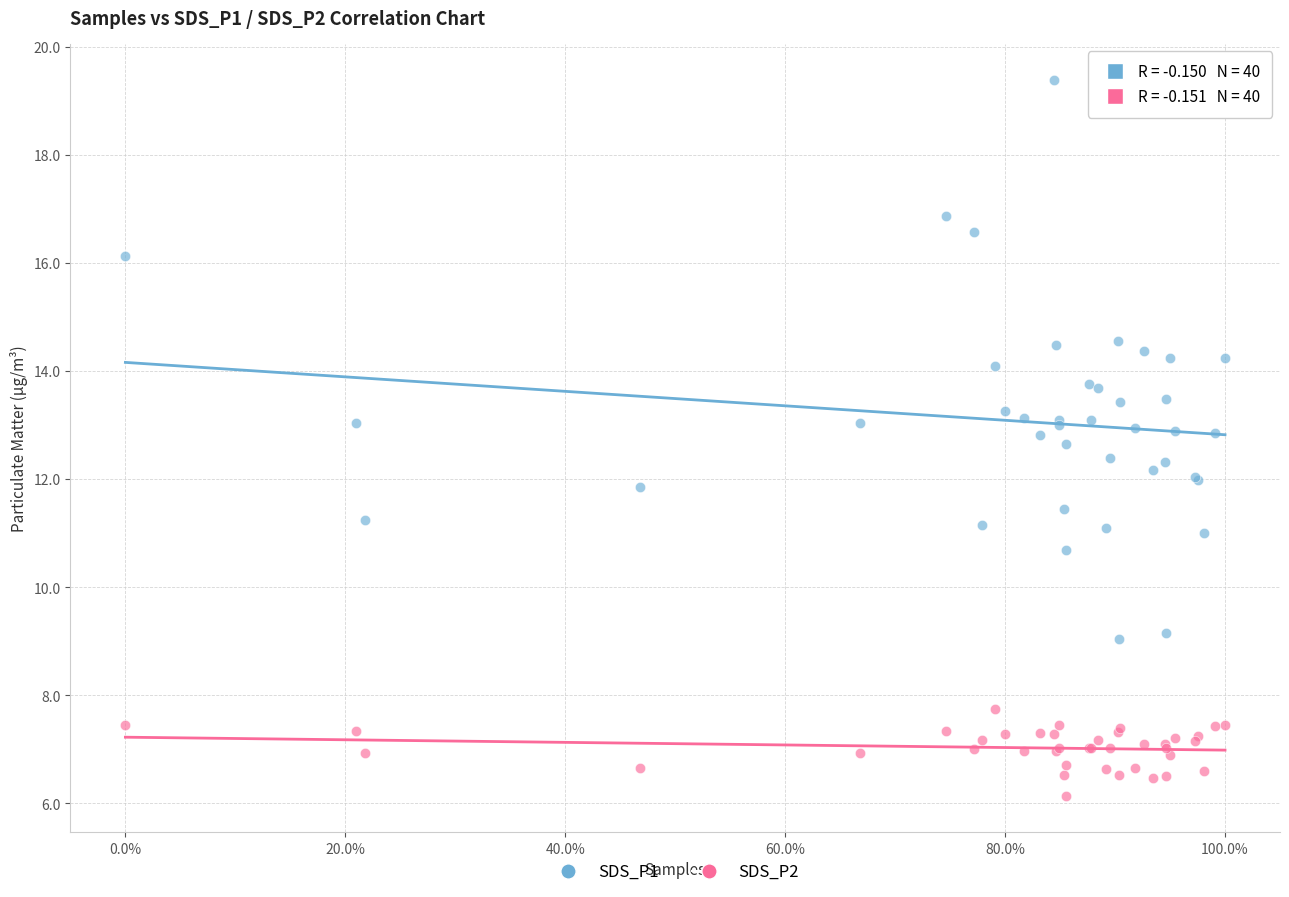

Which series contains the highest Y value?

SDS_P1